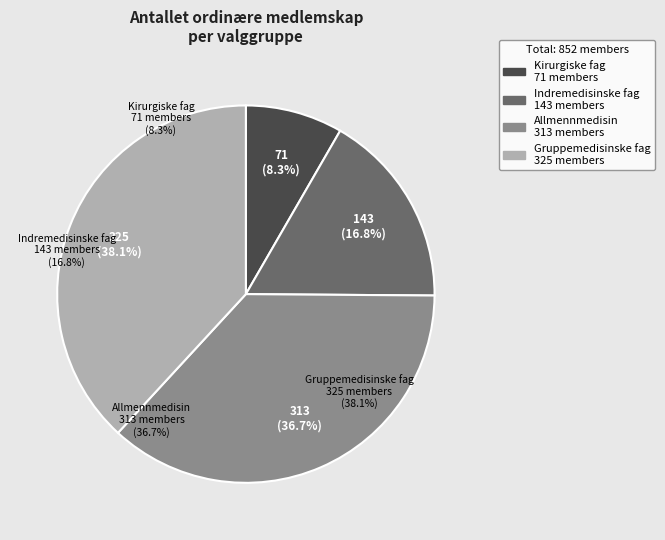

To the nearest percent, what percentage of the pie is 1: Kirurgiske fag?

8%